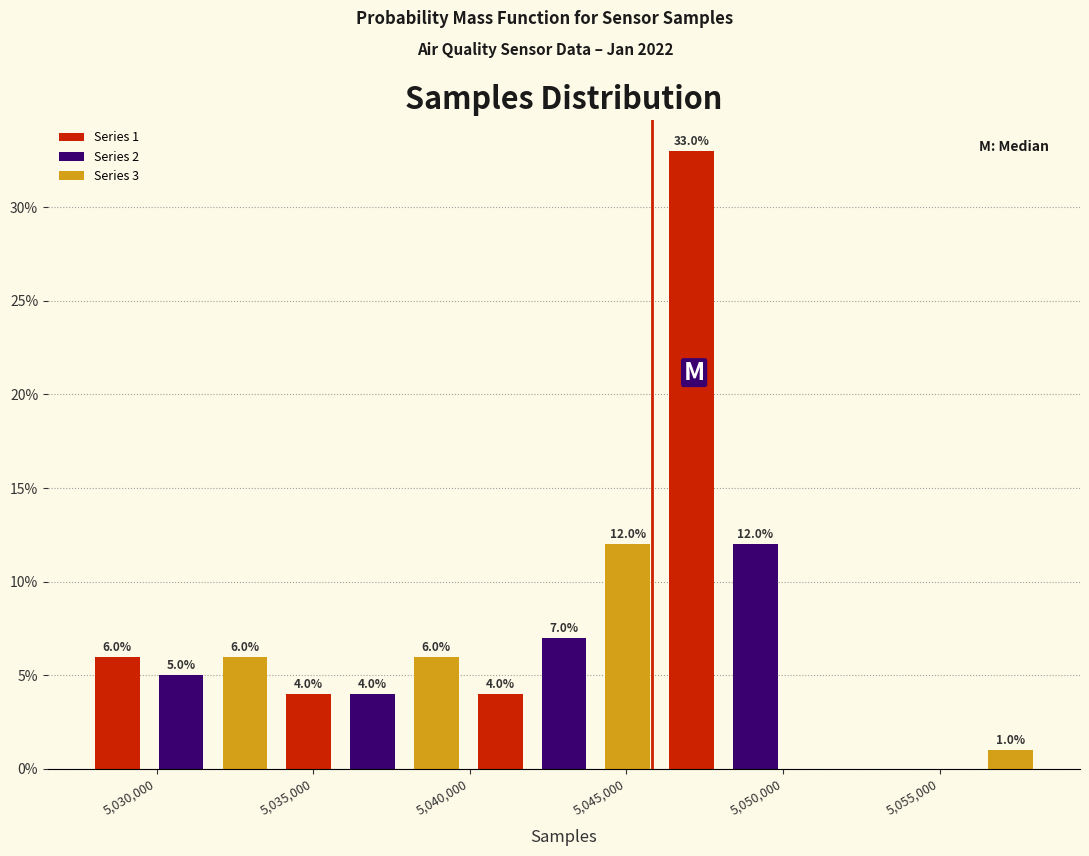

Over which range of the x-axis is the bar tallest?

5046000 to 5048000